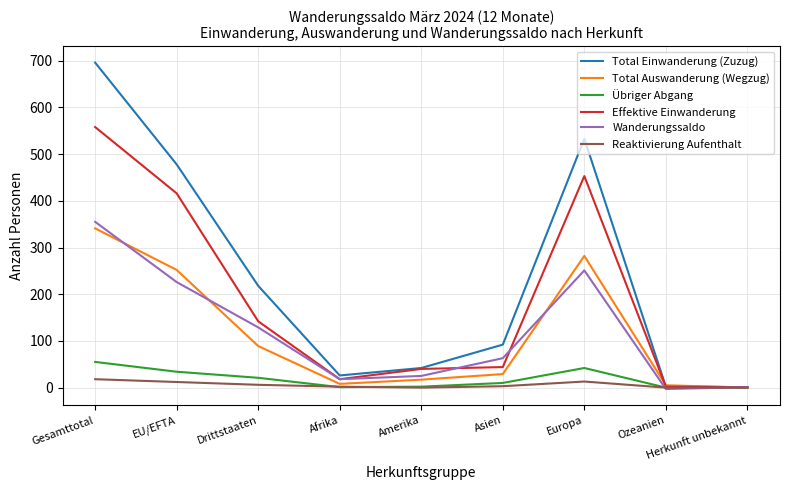

Which label corresponds to the largest value in the chart?

Gesamttotal